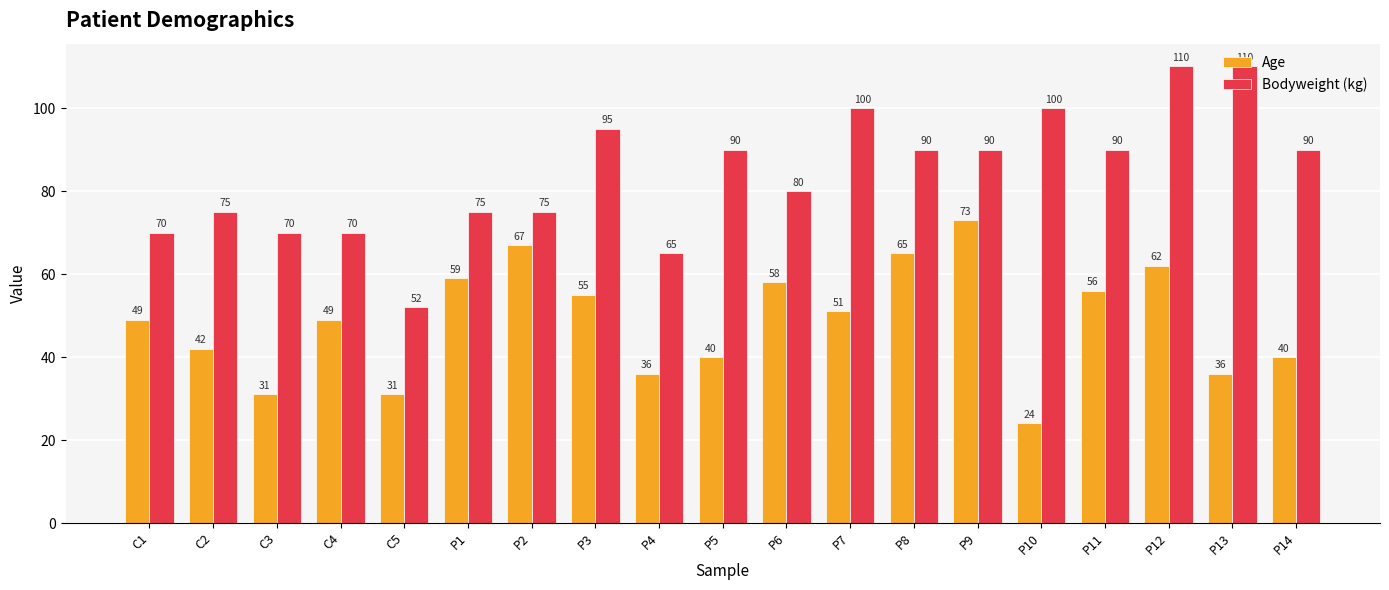

How many categories are shown in the chart?

19